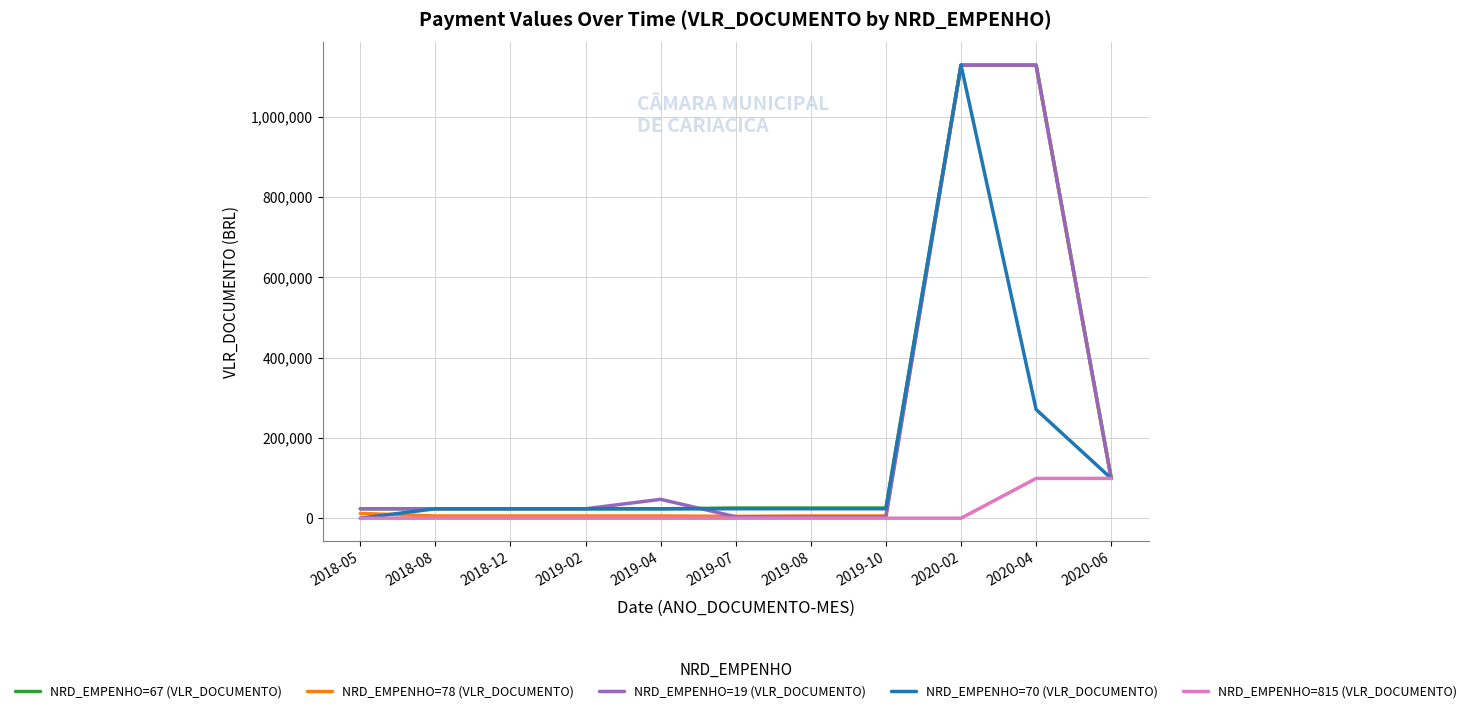

The NRD_EMPENHO=70 (VLR_DOCUMENTO) series shows 23500.0 at 2019-07. True or false?

True